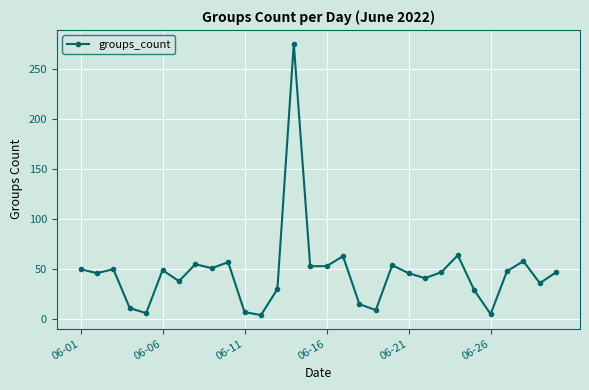

What is the greatest value displayed?

276